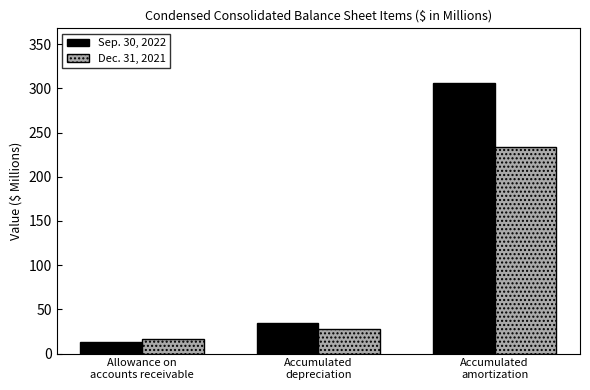

Between Accumulated
depreciation and Accumulated
amortization, which series saw the biggest shift?

Sep. 30, 2022